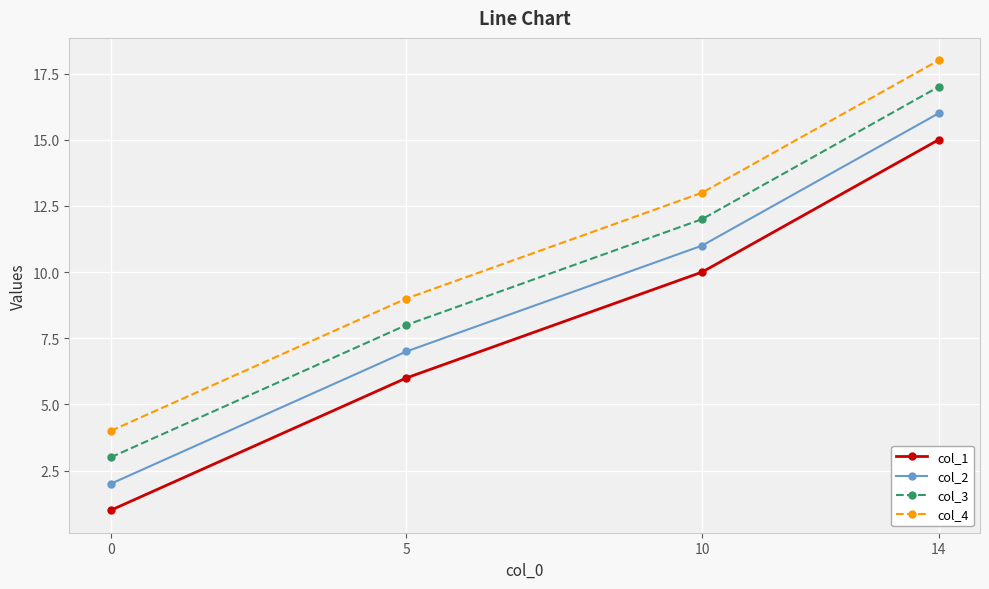

True or false: col_1 and col_4 cross at least once.

False